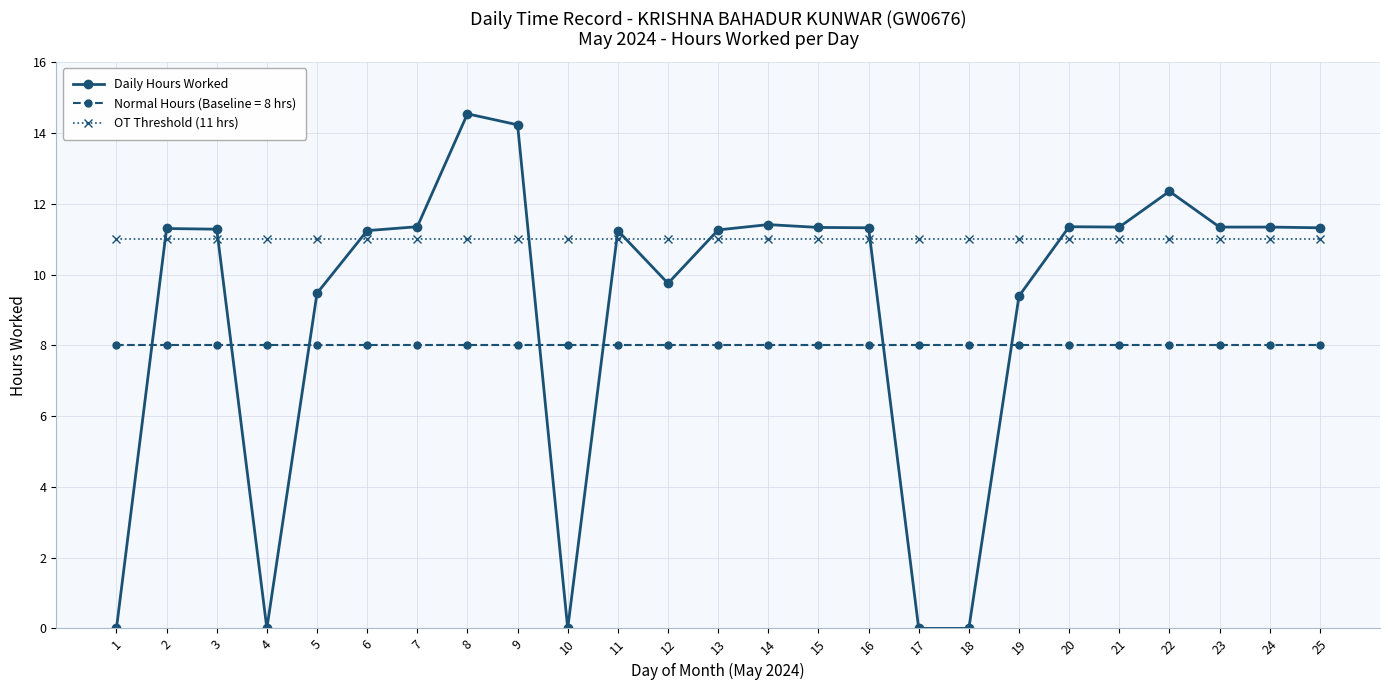

How many times do OT Threshold (11 hrs) and Daily Hours Worked cross each other?

9